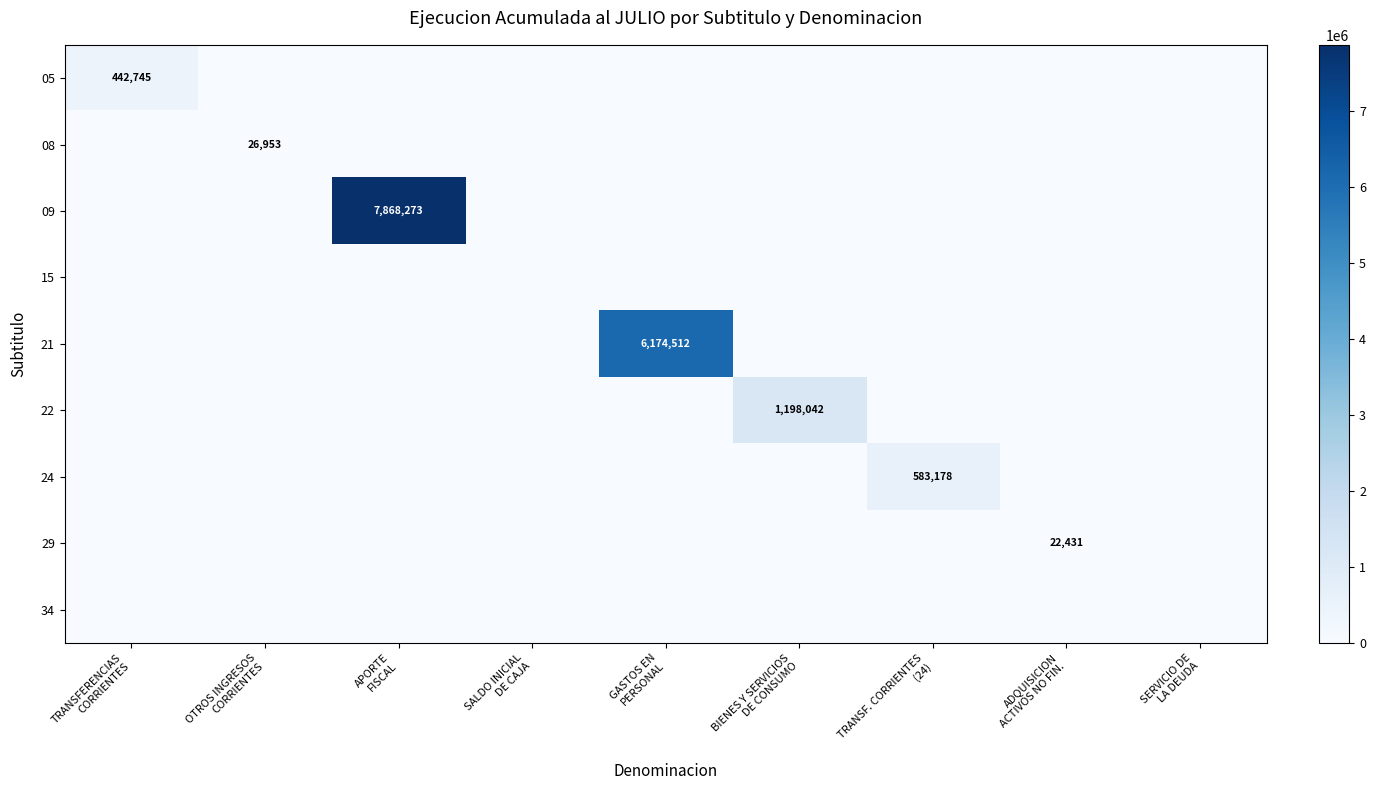

List the series in order of their peak value, lowest first.

15, 34, 29, 08, 05, 24, 22, 21, 09